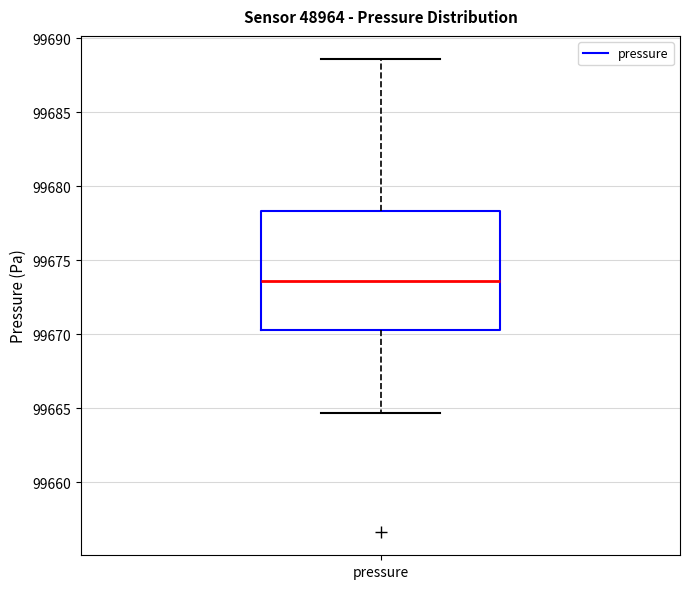

Where does the median line of the box for pressure sit on the y-axis? The values are not printed on the chart, so give them approximately, as read against the axis.

99673.5